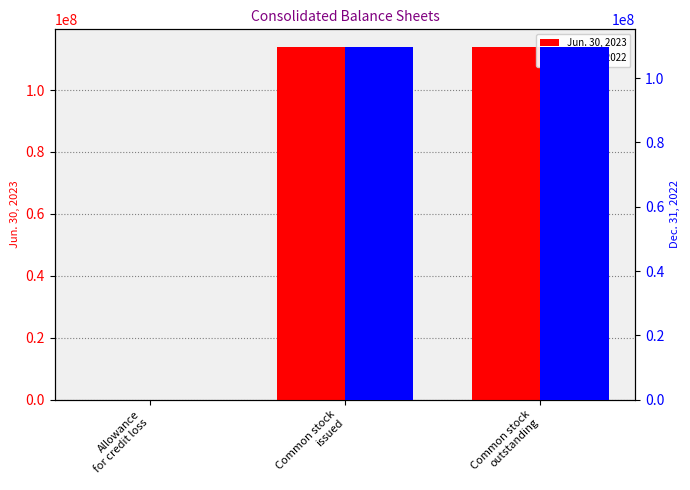

What is the sum of all Jun. 30, 2023 values?

227871552